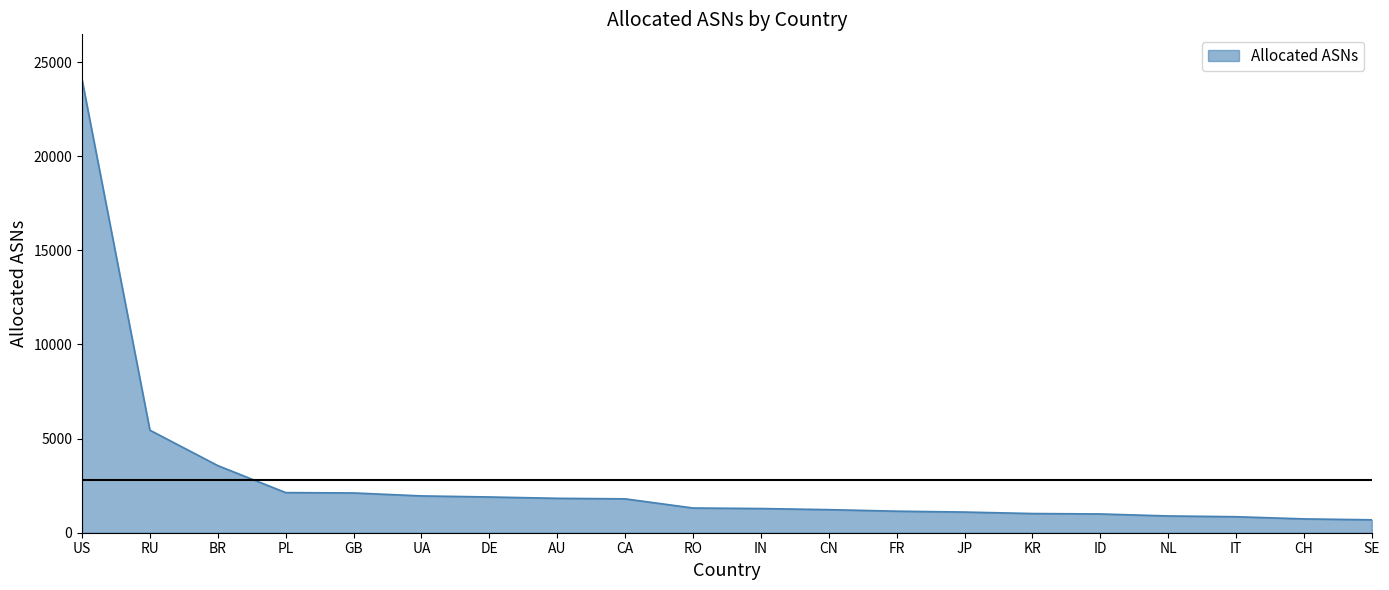

The value at GB is 3766. True or false?

False